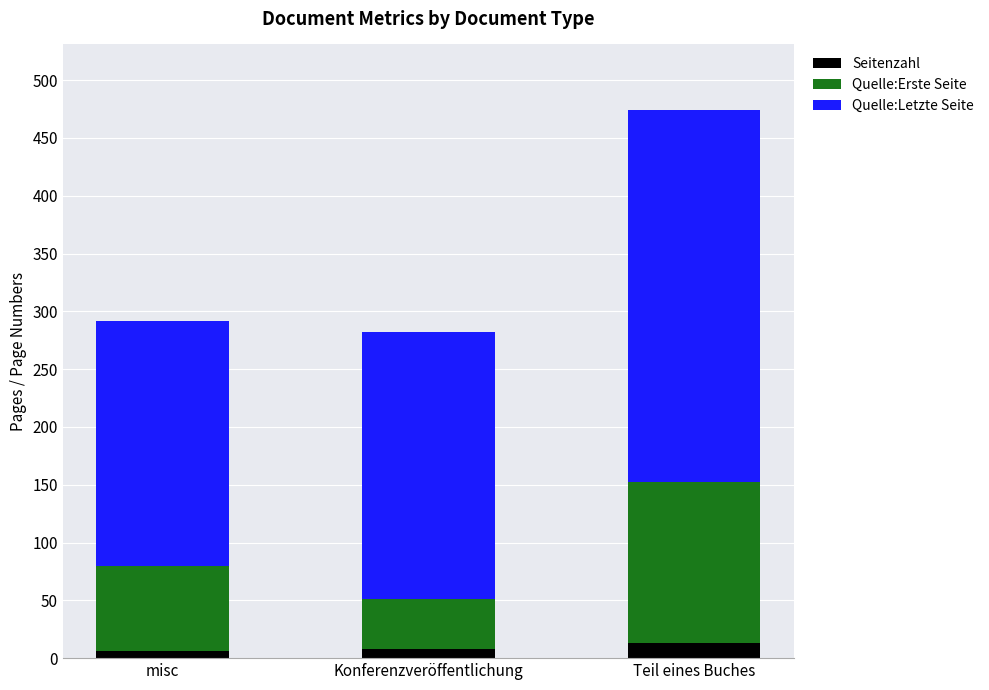

What is the maximum value for Seitenzahl?

13